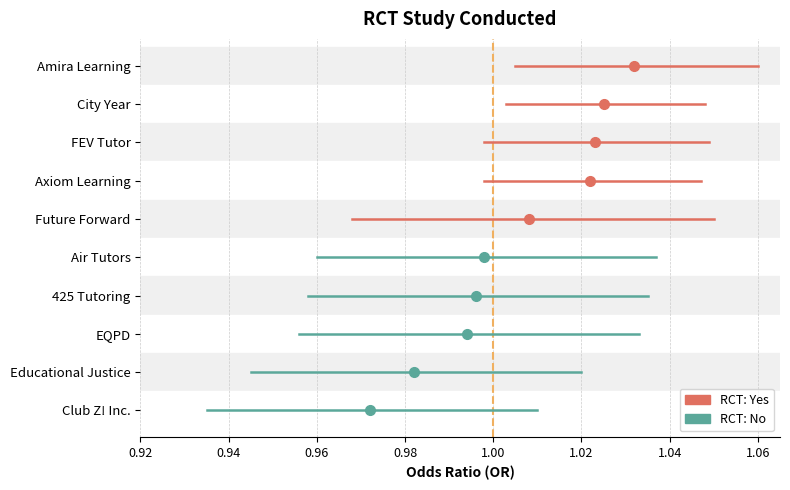

List the series in order of their peak value, highest first.

Yes, No